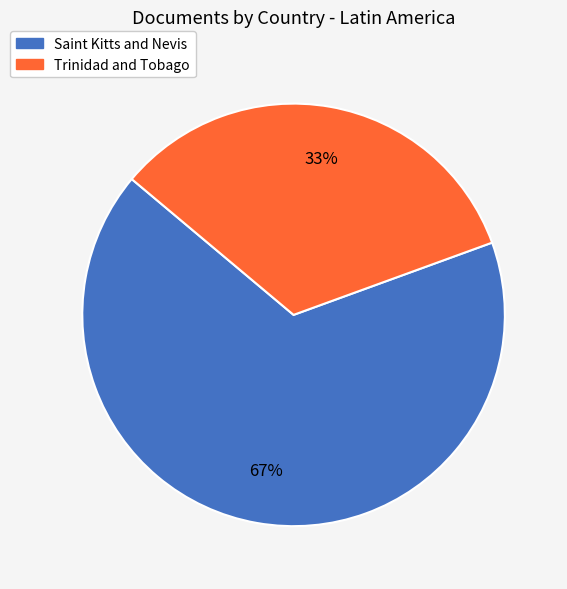

Does any single category account for the majority?

Yes